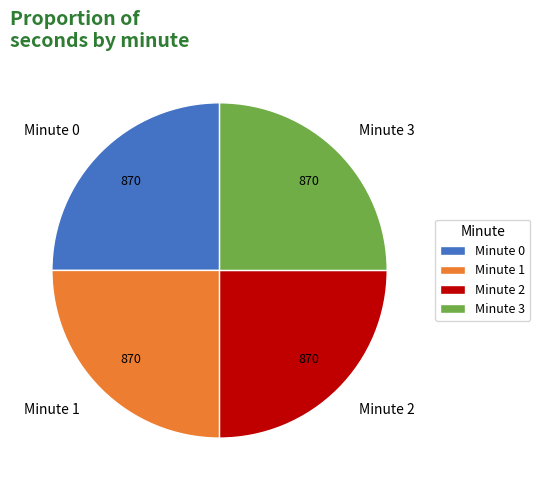

Approximately how many times larger is the value at Minute 0 compared to Minute 2?

1.0